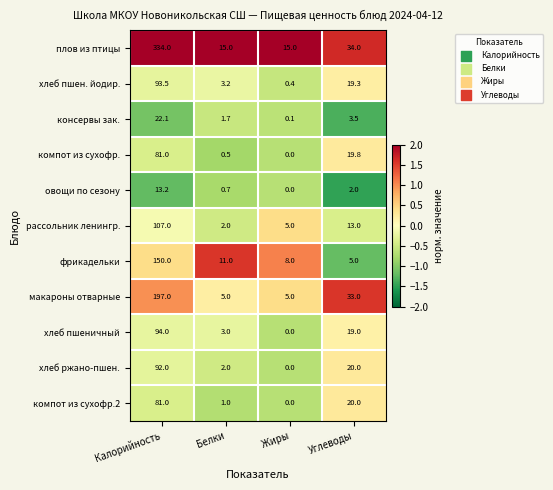

List the labels in order of компот из сухофр.2 value, smallest first.

Жиры, Белки, Углеводы, Калорийность